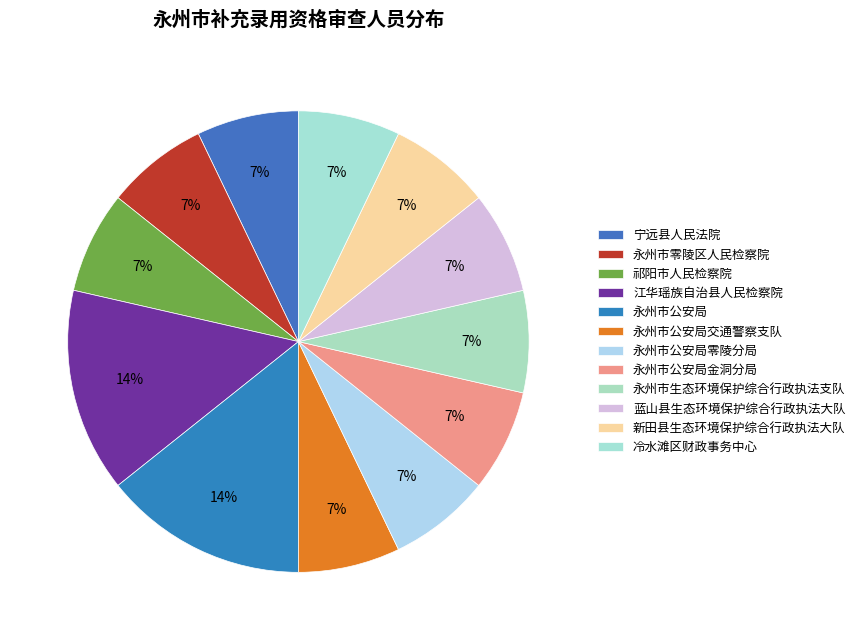

What percentage is the 永州市公安局 slice, to the nearest percent?

14%